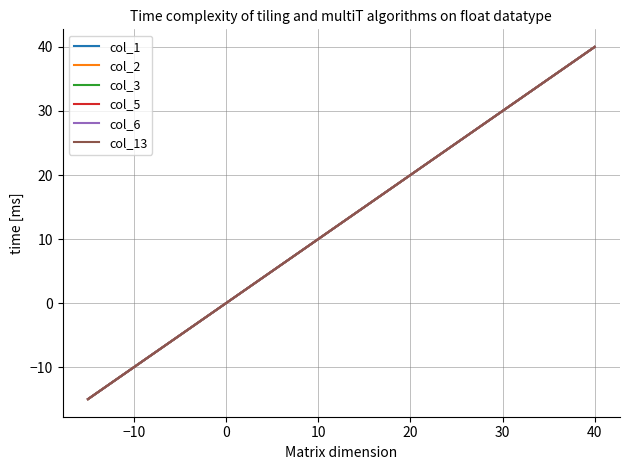

Does the chart have visible grid lines?

Yes